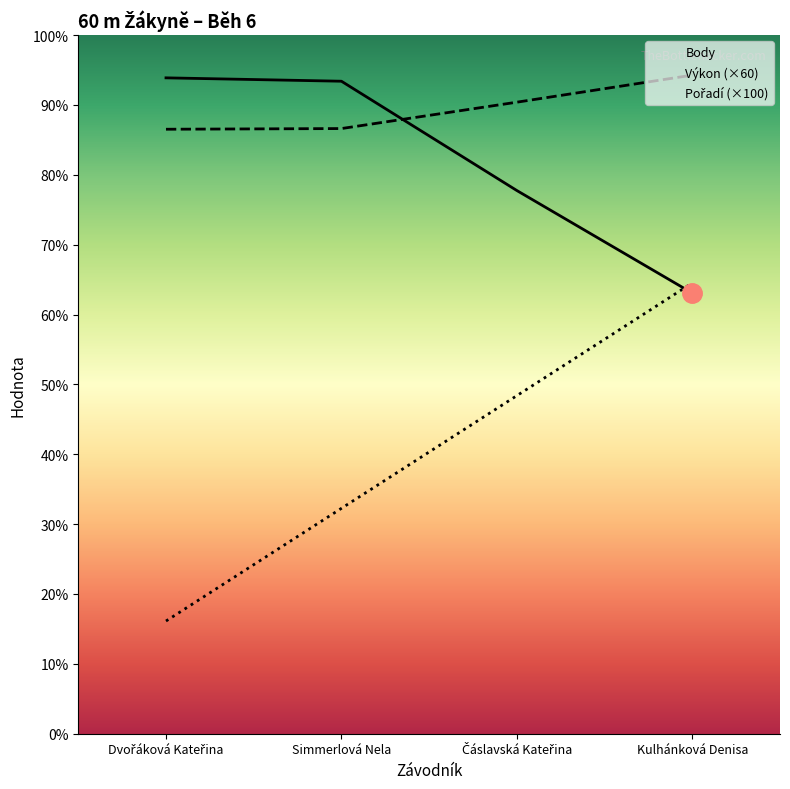

Which series ends up on top after the final intersection of Pořadí and Body?

Pořadí